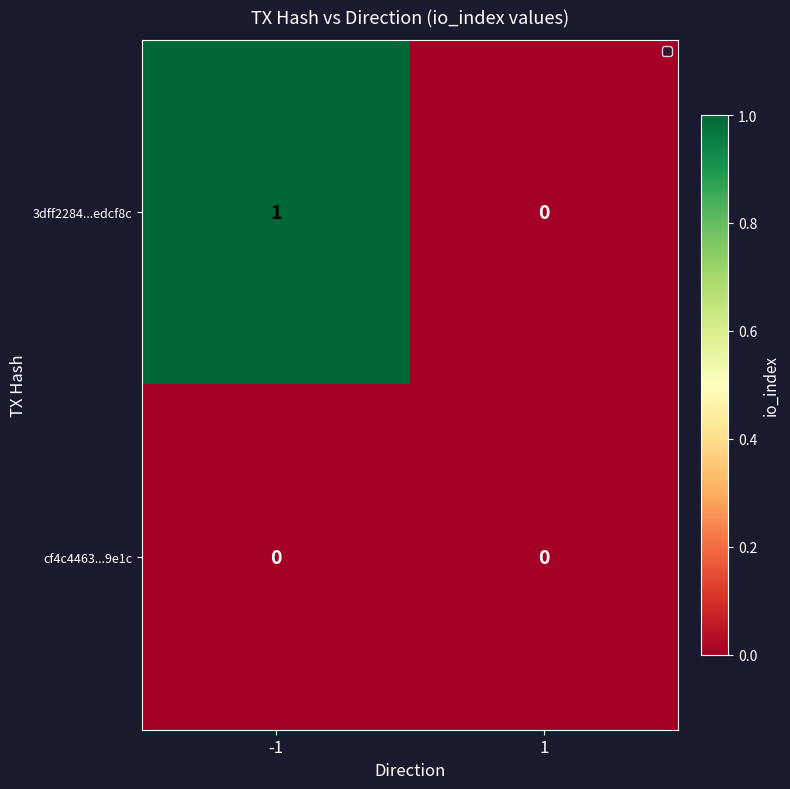

Reading right to left, what are all the values shown in this chart?

3dff2284...edcf8c: 0	1
cf4c4463...9e1c: 0	0